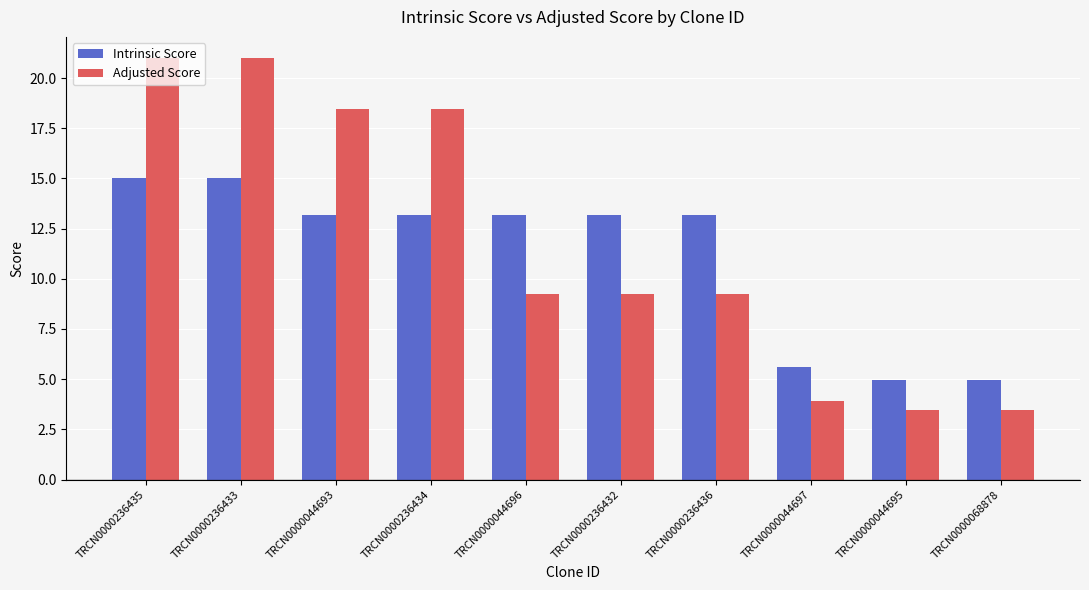

Reading left to right, what are all the values shown in this chart?

Intrinsic Score: 15.0	15.0	13.2	13.2	13.2	13.2	13.2	5.6	5.0	5.0
Adjusted Score: 21.0	21.0	18.5	18.5	9.2	9.2	9.2	3.9	3.5	3.5